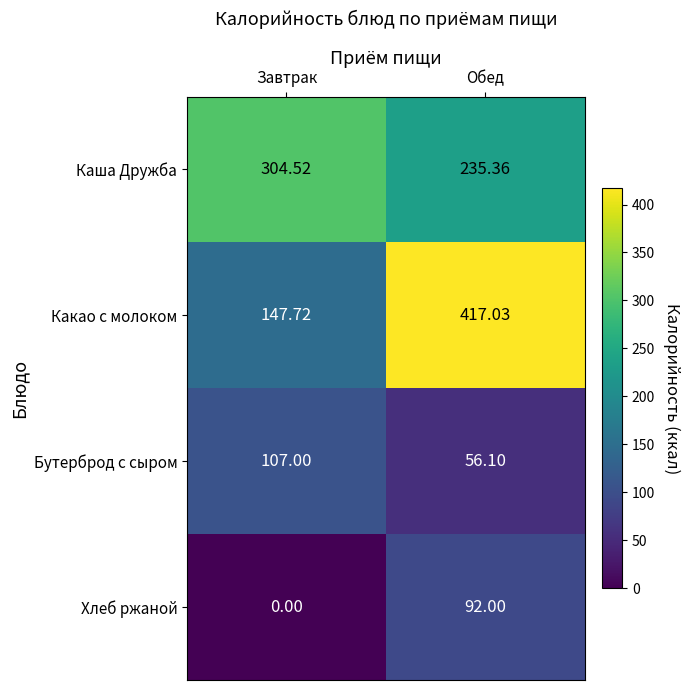

How many categories are shown in the chart?

2